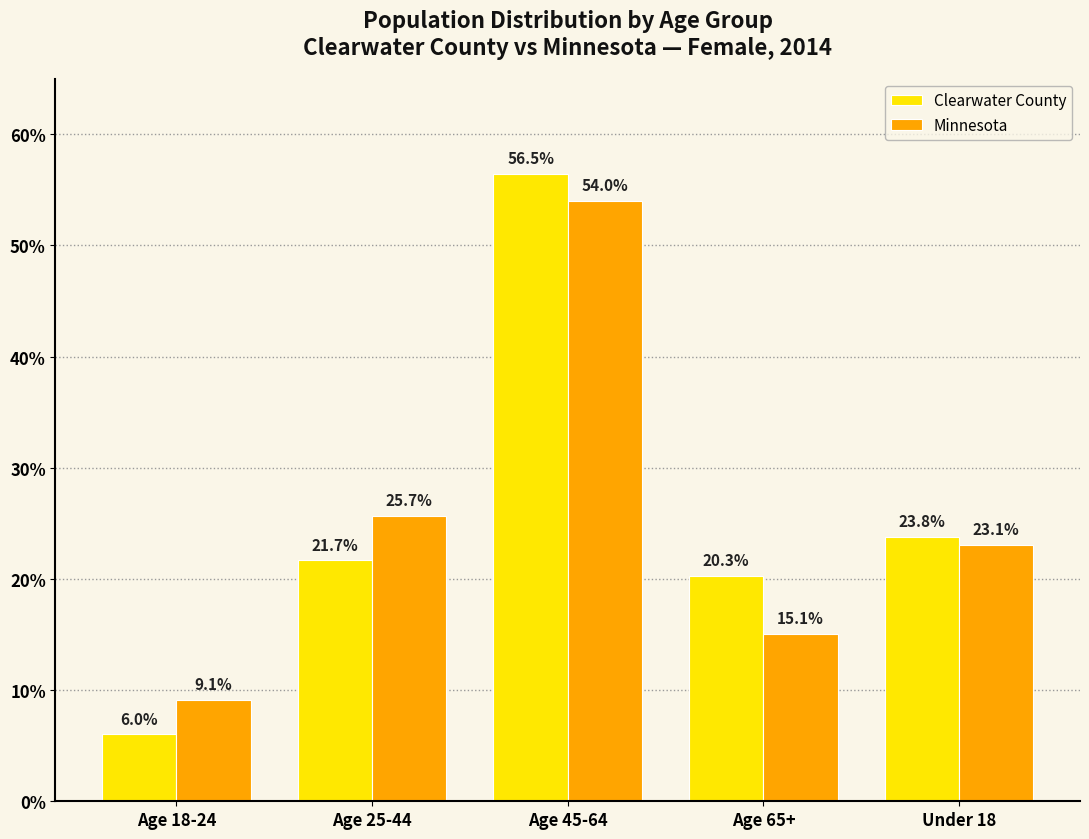

What are all the series names shown in the legend?

Clearwater County, Minnesota